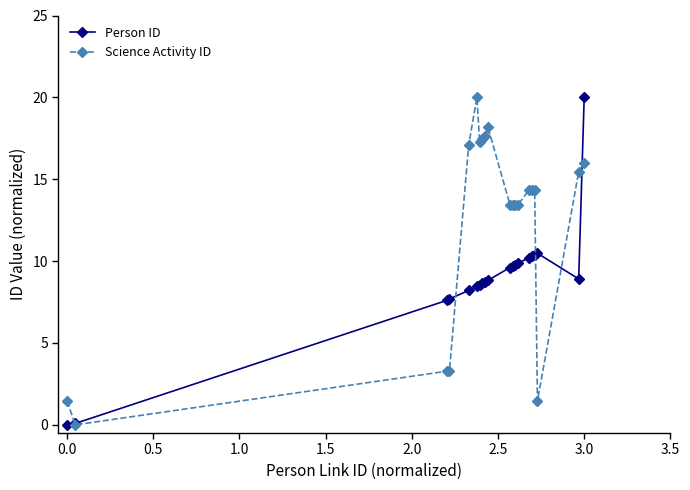

Which series has the largest total across all categories?

Science Activity ID